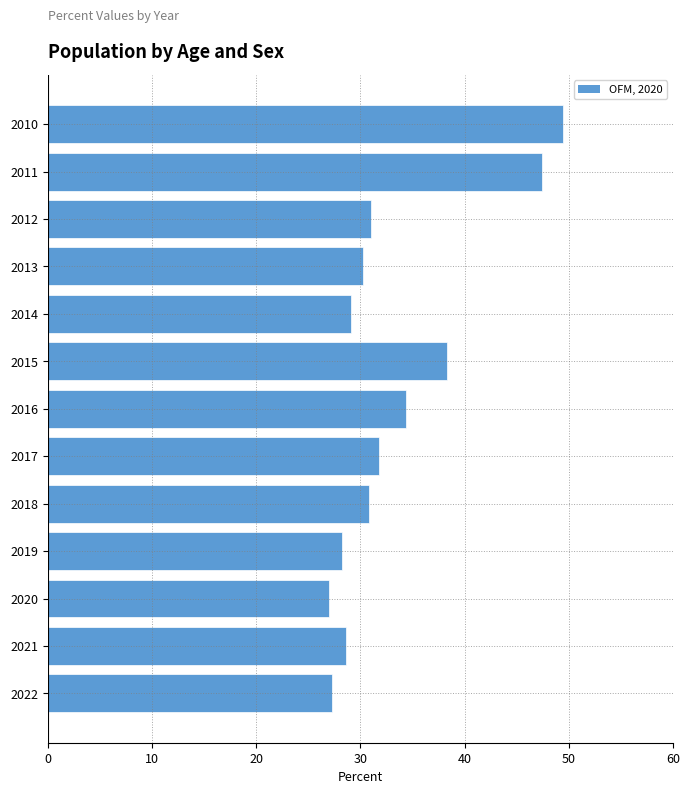

Between 2010 and 2015, which is larger?

2010